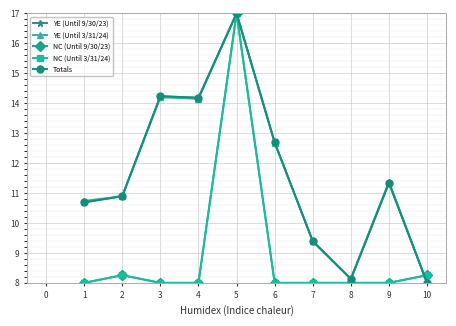

What is the average value of the YE (Until 3/31/24) series?

11.7